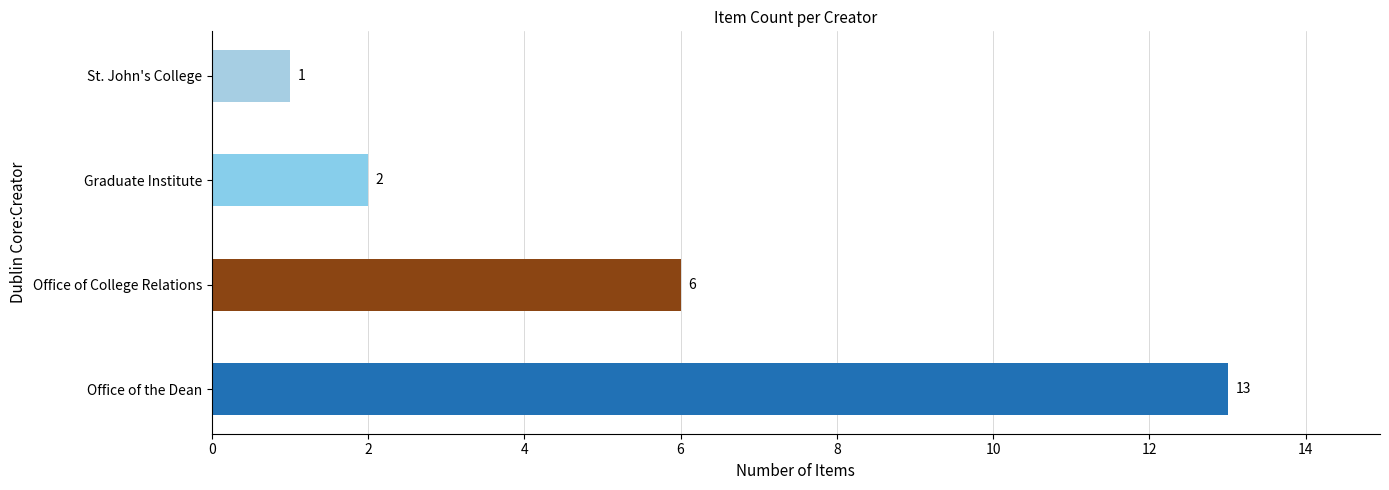

Rank the categories by value from highest to lowest.

Office of the Dean, Office of College Relations, Graduate Institute, St. John's College